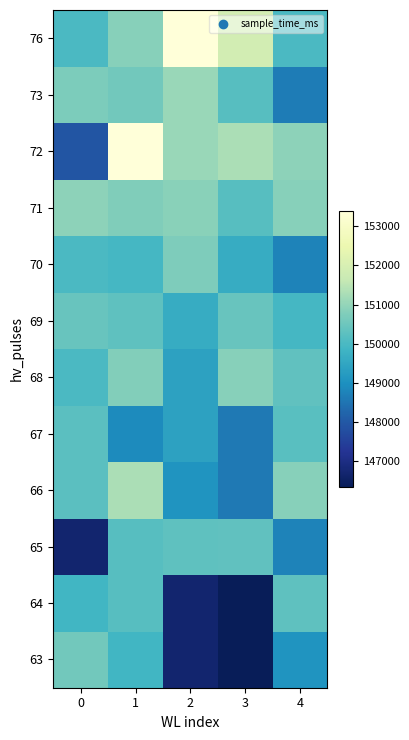

At 2, list the series in order from smallest to largest.

63, 64, 66, 67, 68, 69, 65, 70, 71, 72, 73, 76